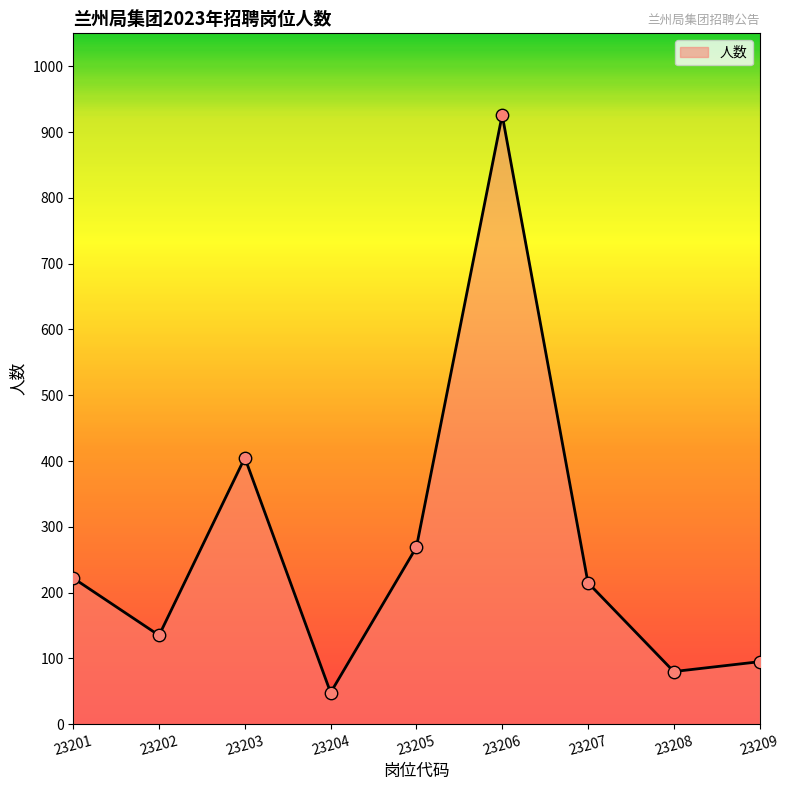

What is the change in value from 23206 to 23209?

-831